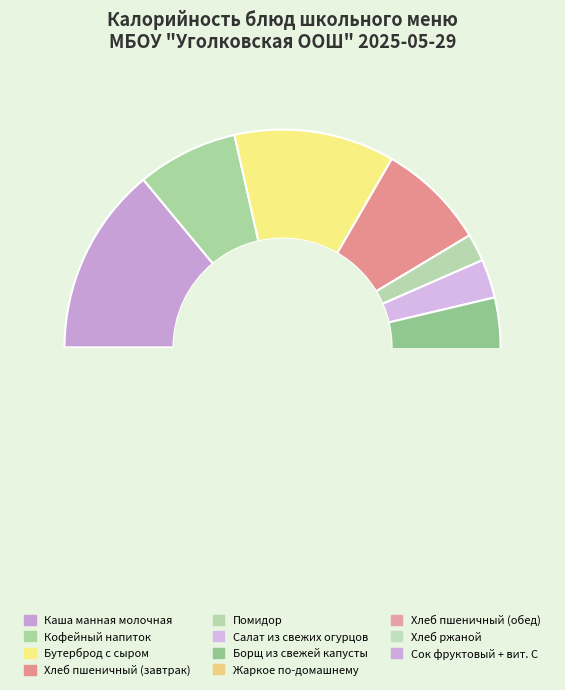

To the nearest percent, what is the combined percentage of Хлеб пшеничный (обед) and Хлеб пшеничный (завтрак)?

16%